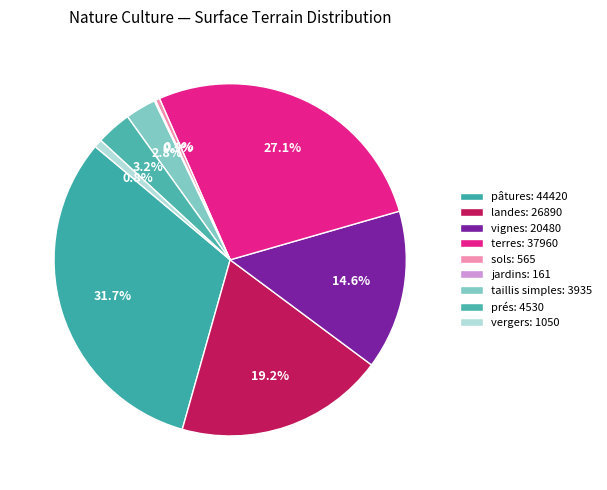

To the nearest percent, what is the difference between the largest and smallest slice percentages?

32%